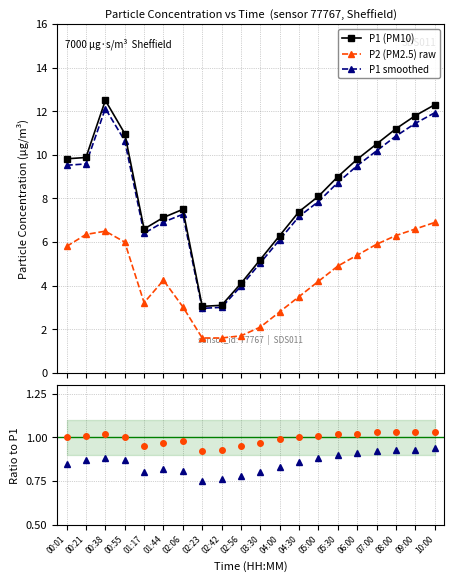

Reading left to right, list all the values displayed in this chart.

P1 (PM10): 9.8	9.9	12.5	11.0	6.6	7.1	7.5	3.0	3.1	4.1	5.2	6.3	7.4	8.1	9.0	9.8	10.5	11.2	11.8	12.3
P2 (PM2.5) raw: 5.8	6.3	6.5	6.0	3.2	4.2	3.0	1.6	1.6	1.7	2.1	2.8	3.5	4.2	4.9	5.4	5.9	6.3	6.6	6.9
P1 smoothed: 9.5	9.6	12.1	10.7	6.4	6.9	7.3	3.0	3.0	4.0	5.0	6.1	7.2	7.9	8.7	9.5	10.2	10.9	11.4	11.9
Ratio P1: 1.0	1.0	1.0	1.0	0.9	1.0	1.0	0.9	0.9	0.9	1.0	1.0	1.0	1.0	1.0	1.0	1.0	1.0	1.0	1.0
Ratio P2: 0.8	0.9	0.9	0.9	0.8	0.8	0.8	0.8	0.8	0.8	0.8	0.8	0.9	0.9	0.9	0.9	0.9	0.9	0.9	0.9